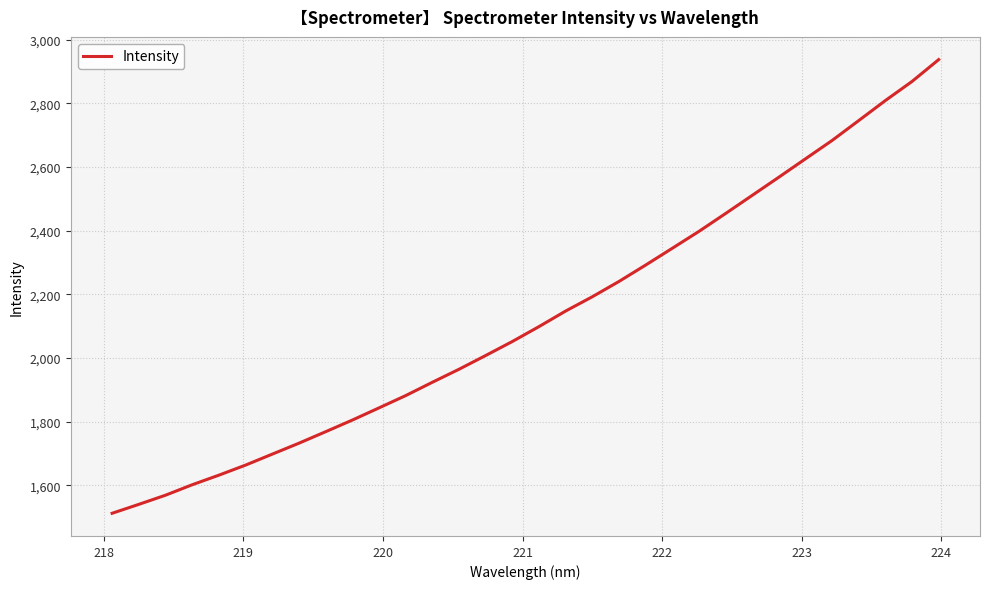

What is the minimum value shown in the chart?

1511.7